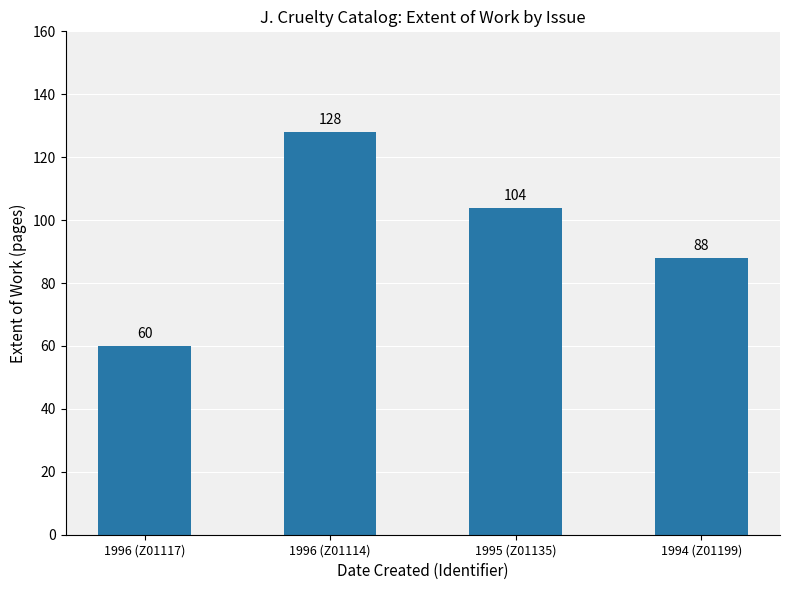

What value does the data have at 1996 (Z01114)?

128